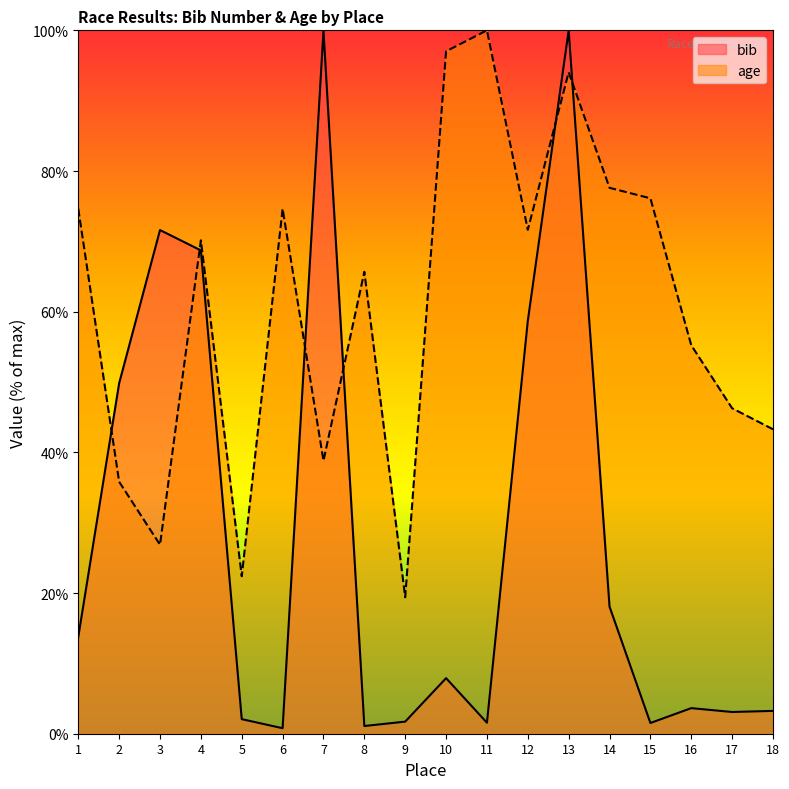

What is the difference between the maximum and minimum values in the bib series?

99.2